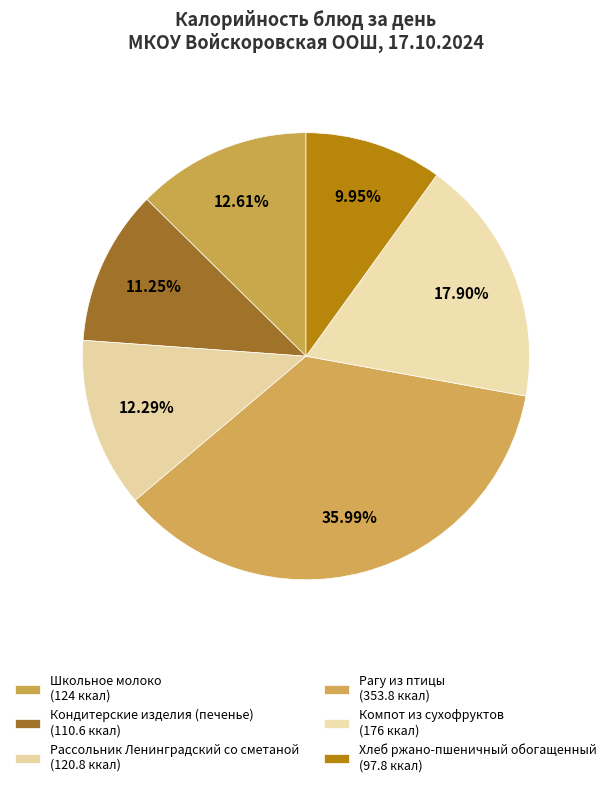

How many slices are in this pie chart?

6